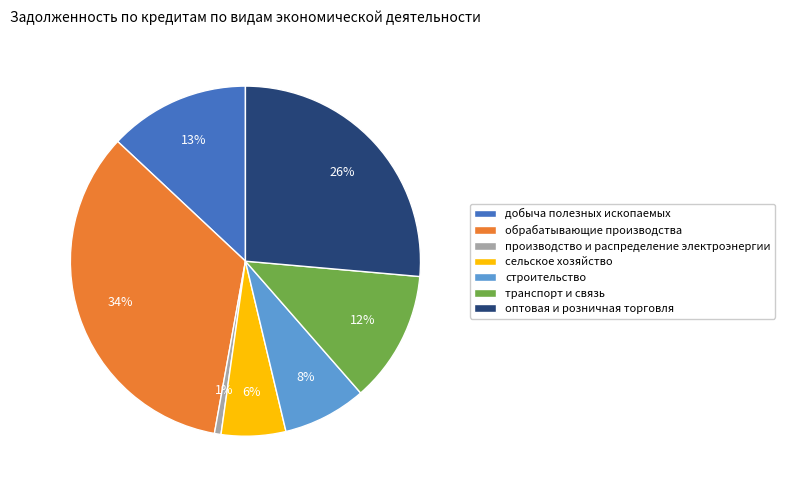

Combined, do транспорт и связь and оптовая и розничная торговля account for over 50%?

No